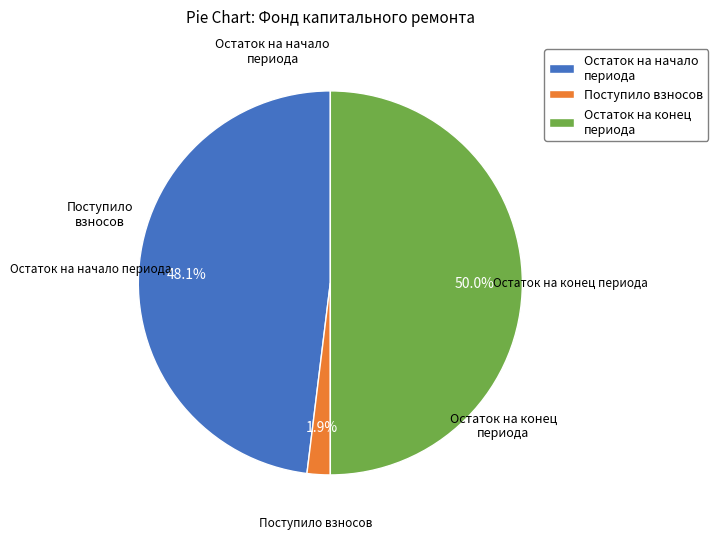

Which slice is the largest?

Остаток на конец периода